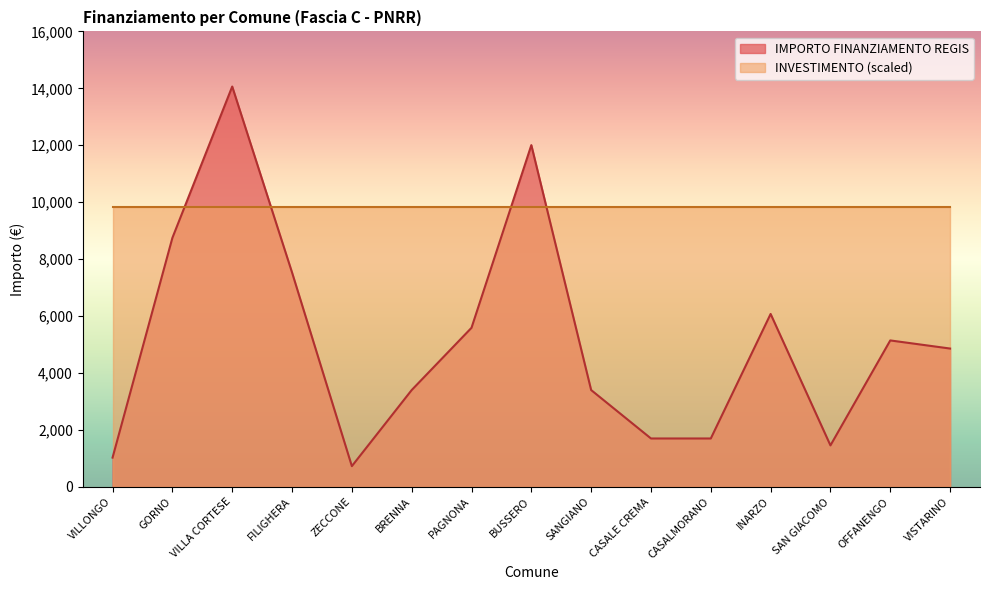

List the labels in order of value, largest first.

VILLA CORTESE, BUSSERO, GORNO, FILIGHERA, INARZO, PAGNONA, OFFANENGO, VISTARINO, BRENNA, SANGIANO, CASALE CREMA, CASALMORANO, SAN GIACOMO, VILLONGO, ZECCONE